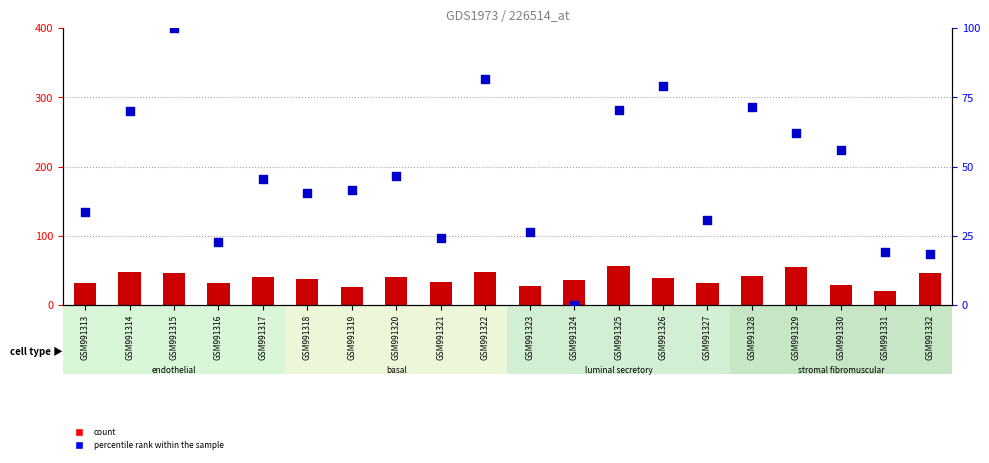

Which series has the largest total across all categories?

percentile rank within the sample